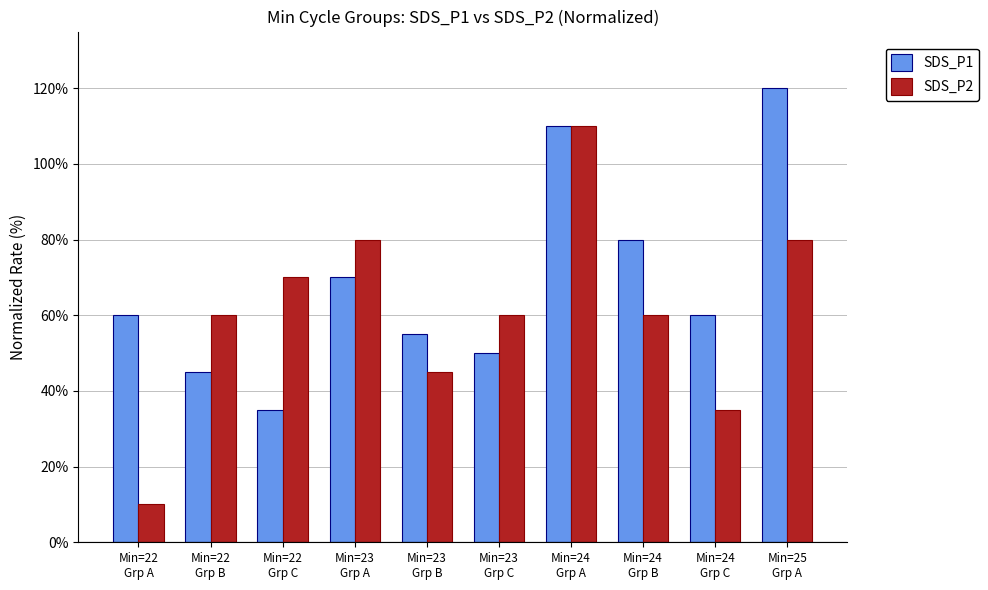

Reading left to right, transcribe all the data shown in this chart.

SDS_P1: 0.6	0.5	0.3	0.7	0.6	0.5	1.1	0.8	0.6	1.2
SDS_P2: 0.1	0.6	0.7	0.8	0.5	0.6	1.1	0.6	0.3	0.8